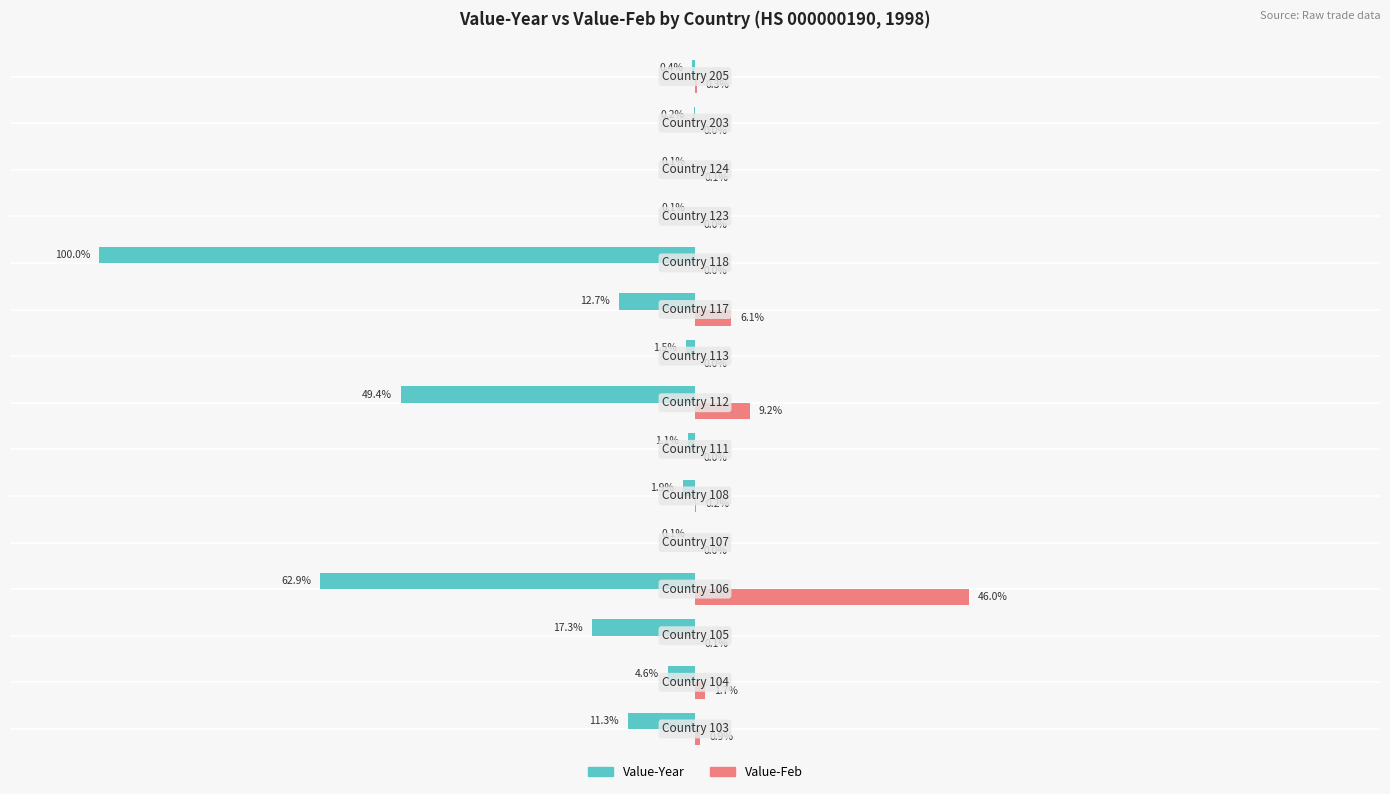

Which series has the largest total across all categories?

Value-Feb